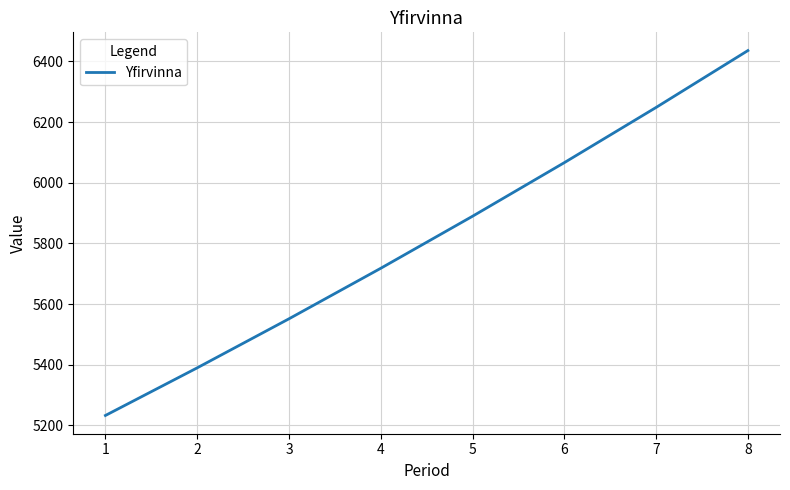

Does the chart have visible grid lines?

Yes